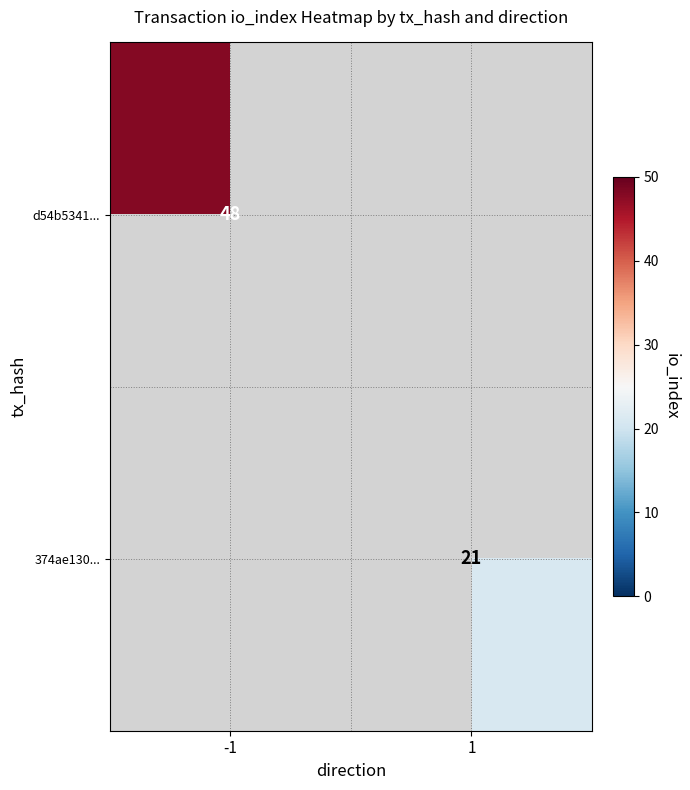

The value of 374ae130... at 1 is 14. True or false?

False